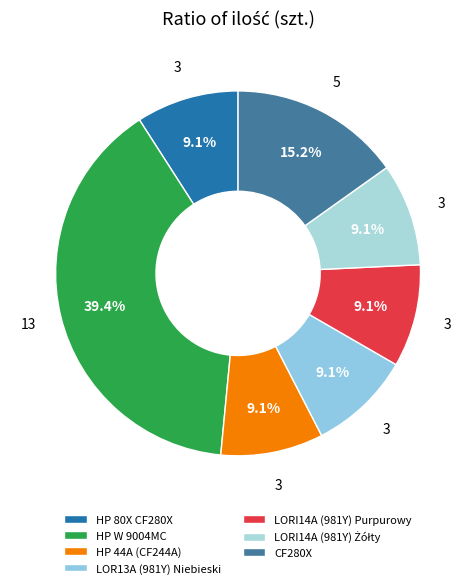

To the nearest percent, what percentage of the pie is HP W 9004MC?

39%